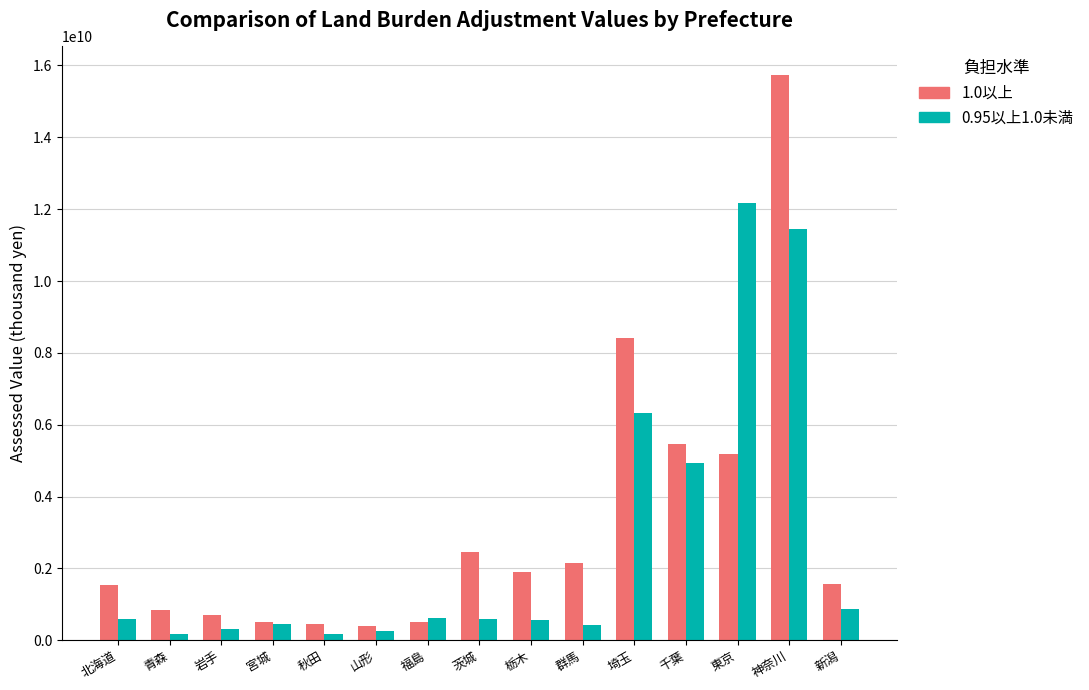

What is the minimum value shown in the chart?

165589735